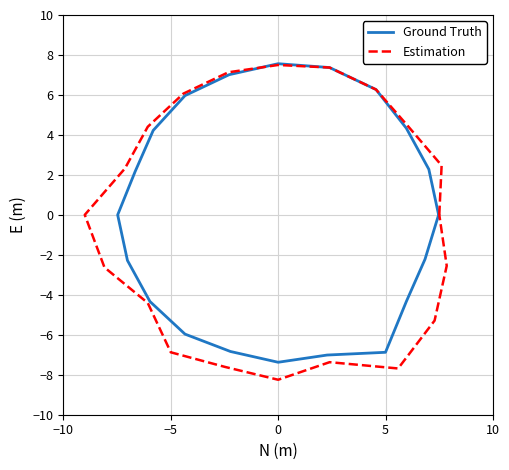

How many values in Ground Truth are below zero?

9